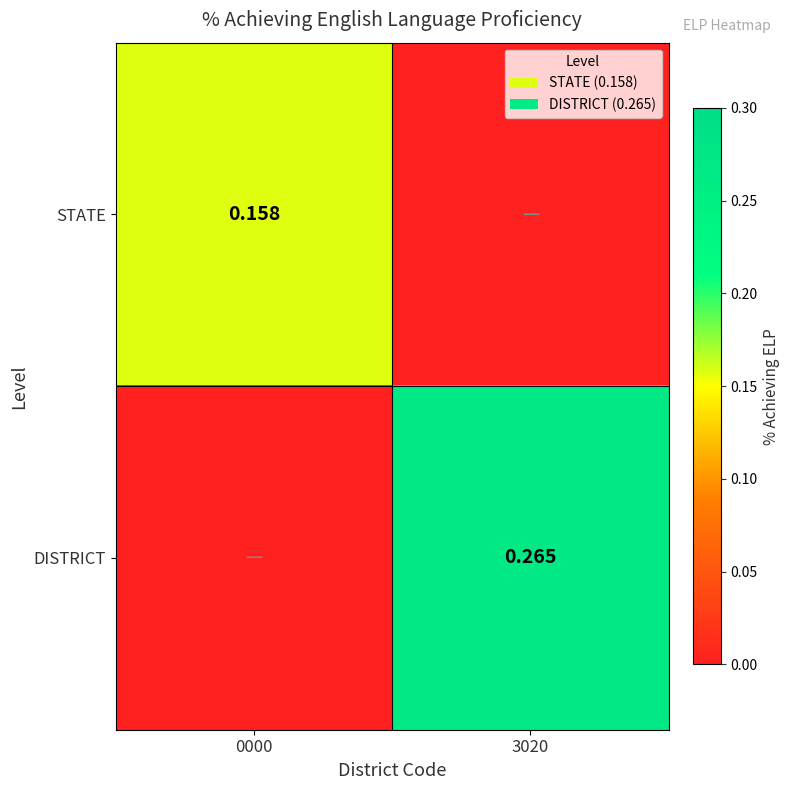

Is the value of STATE at 0000 greater than the value of DISTRICT at 3020?

No